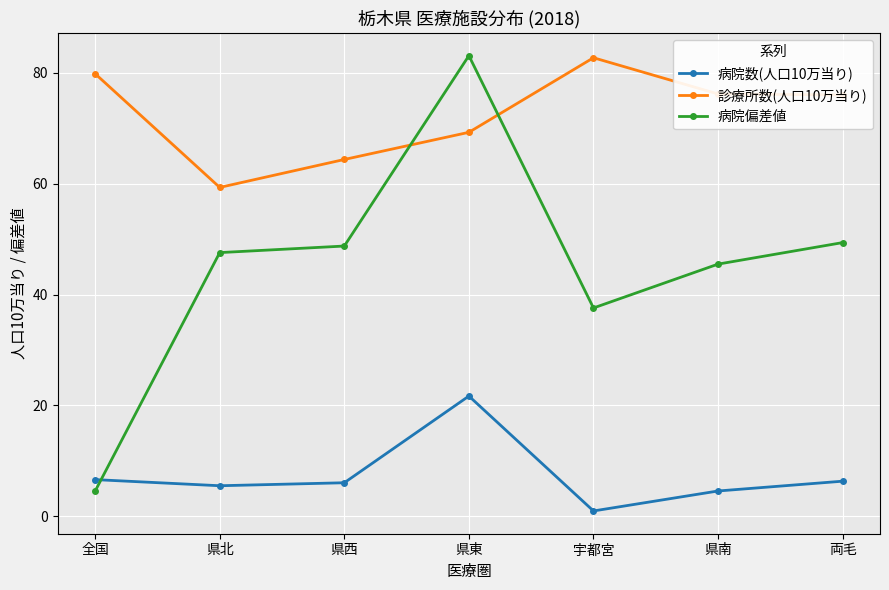

Rank the series by their average value, from highest to lowest.

診療所数(人口10万当り), 病院偏差値, 病院数(人口10万当り)